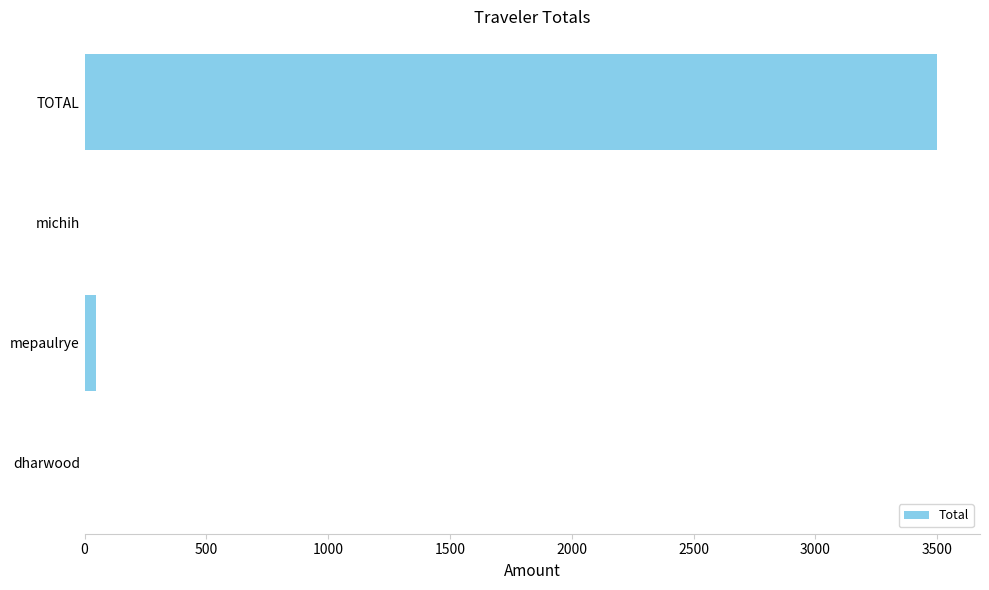

Read the value at TOTAL.

3500.4